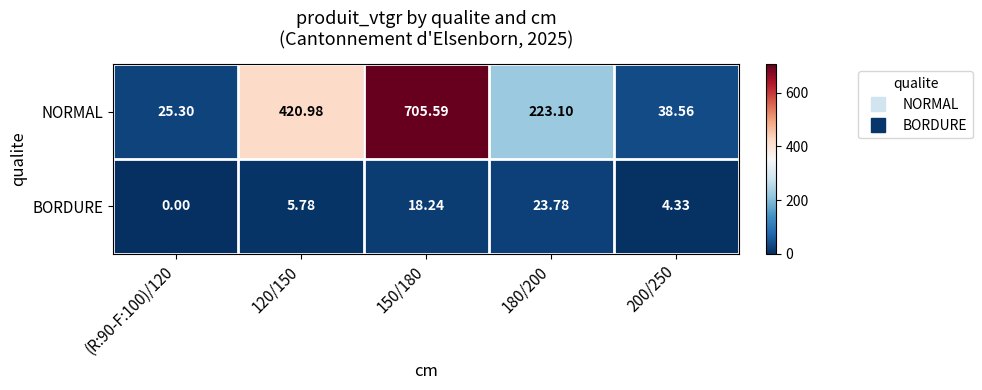

At 120/150, list the series in order from smallest to largest.

BORDURE, NORMAL